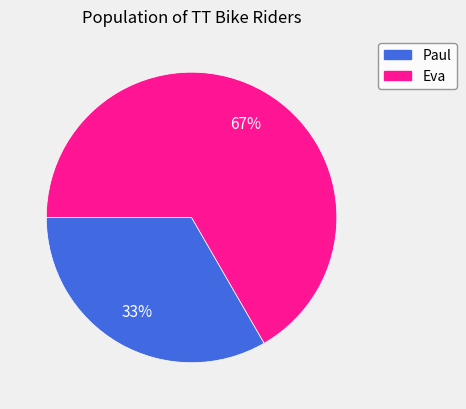

Count the number of slices in the pie.

2